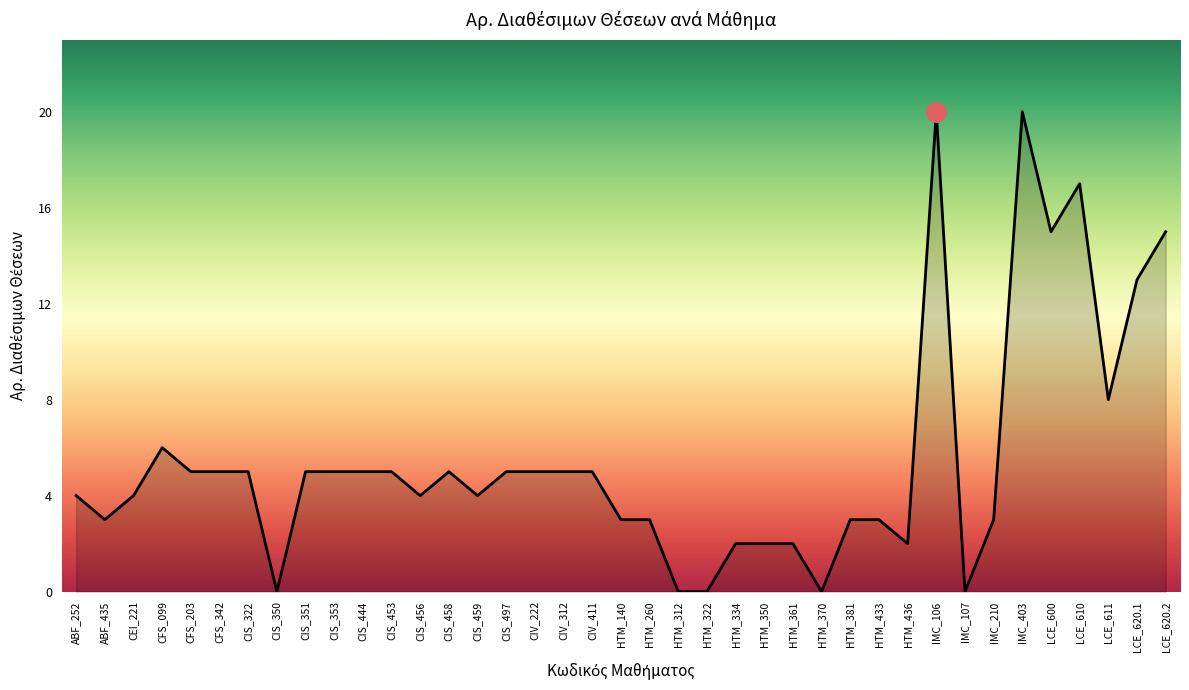

Reading left to right, extract all data points from this chart.

4	3	4	6	5	5	5	0	5	5	5	5	4	5	4	5	5	5	5	3	3	0	0	2	2	2	0	3	3	2	20	0	3	20	15	17	8	13	15